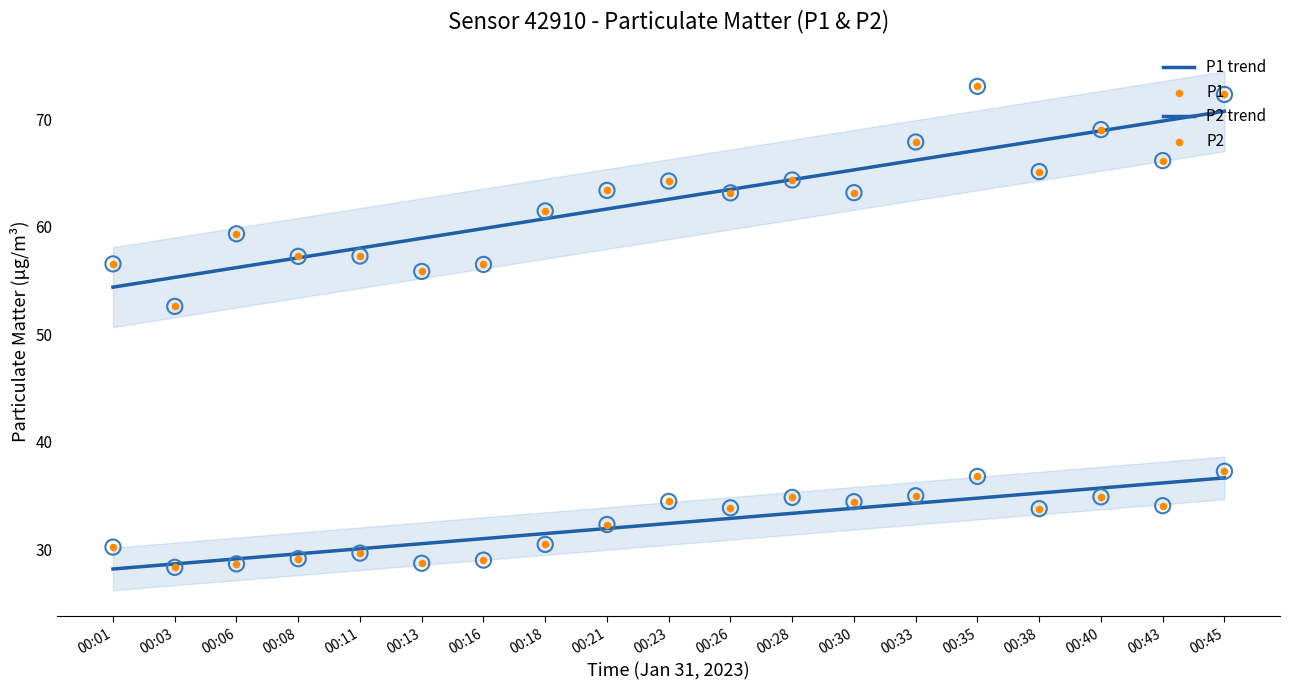

At how many categories does at least one series exceed 34?

19